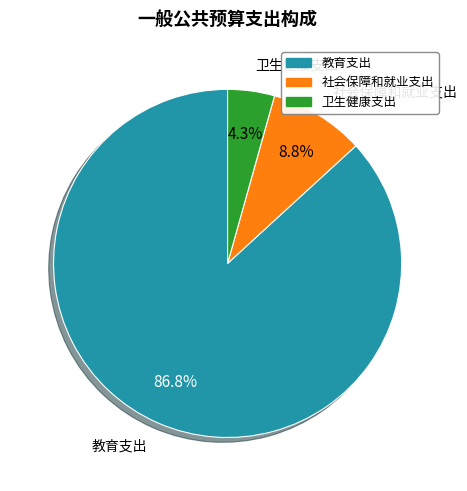

To the nearest percent, what is the average slice percentage?

33%